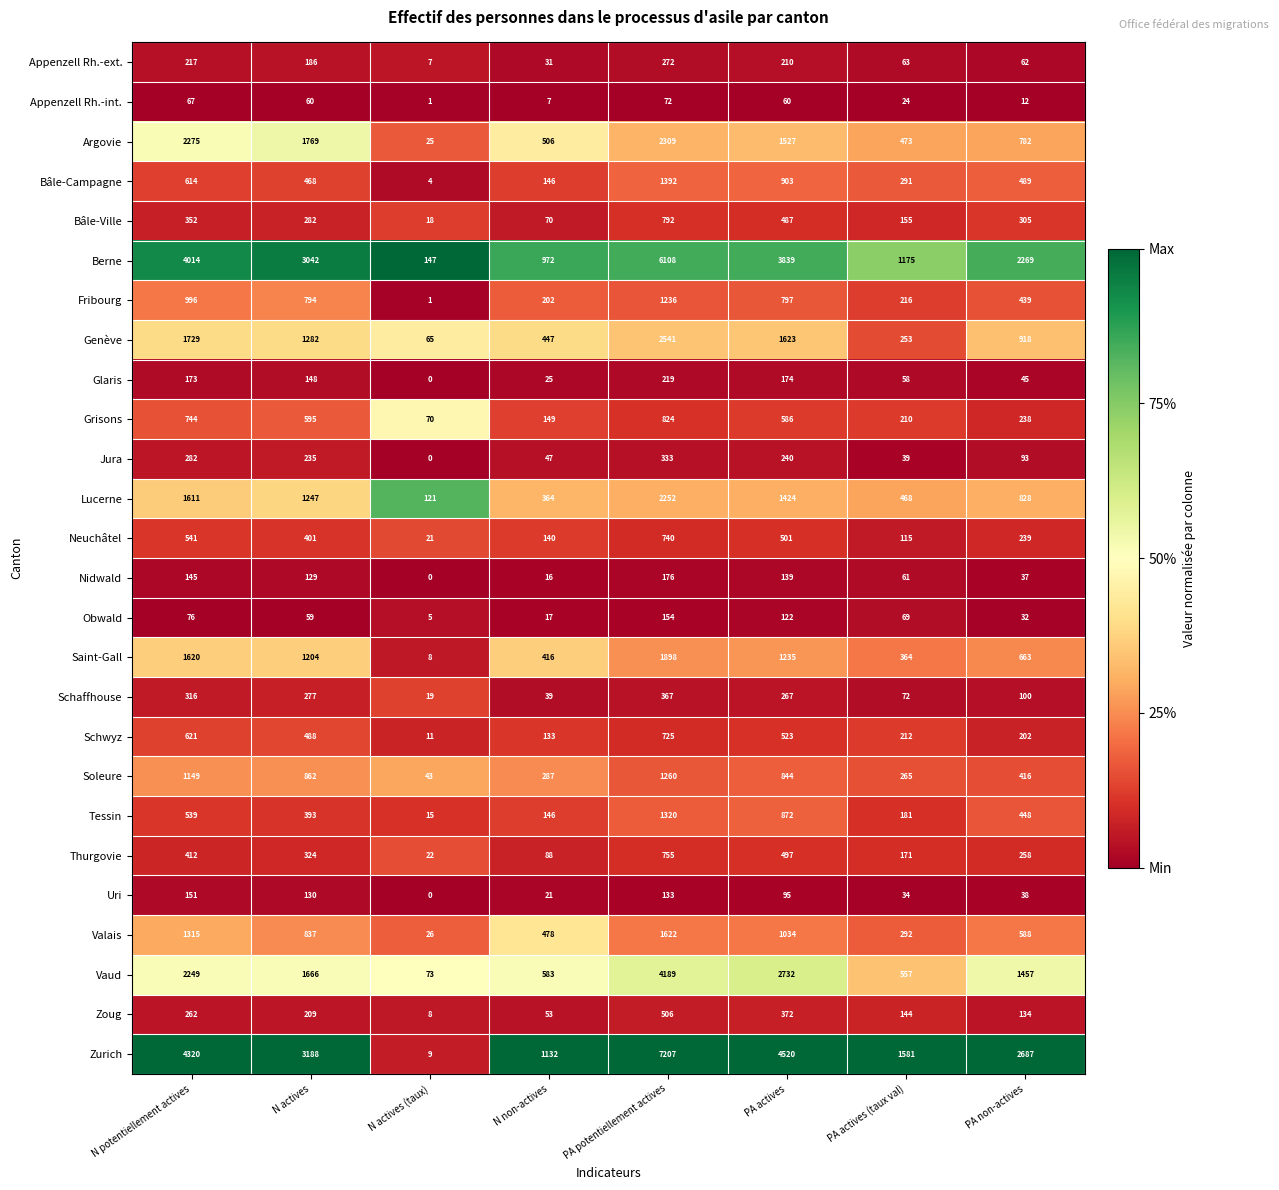

Is it true that Berne equals 3042 at N actives?

True